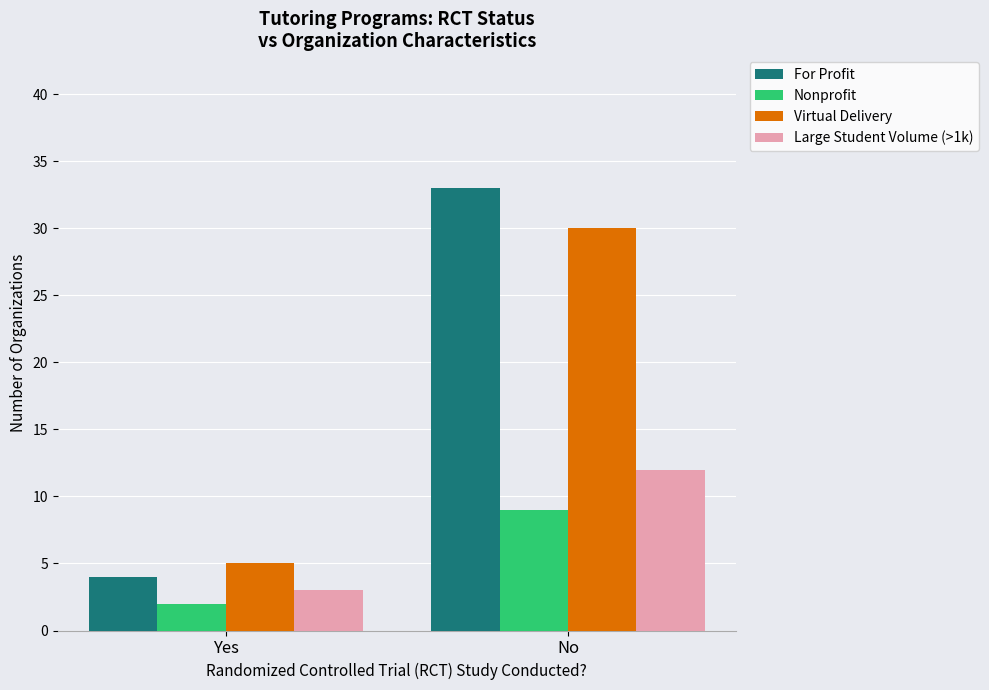

What is the label of the 2nd bar from the right?

Yes